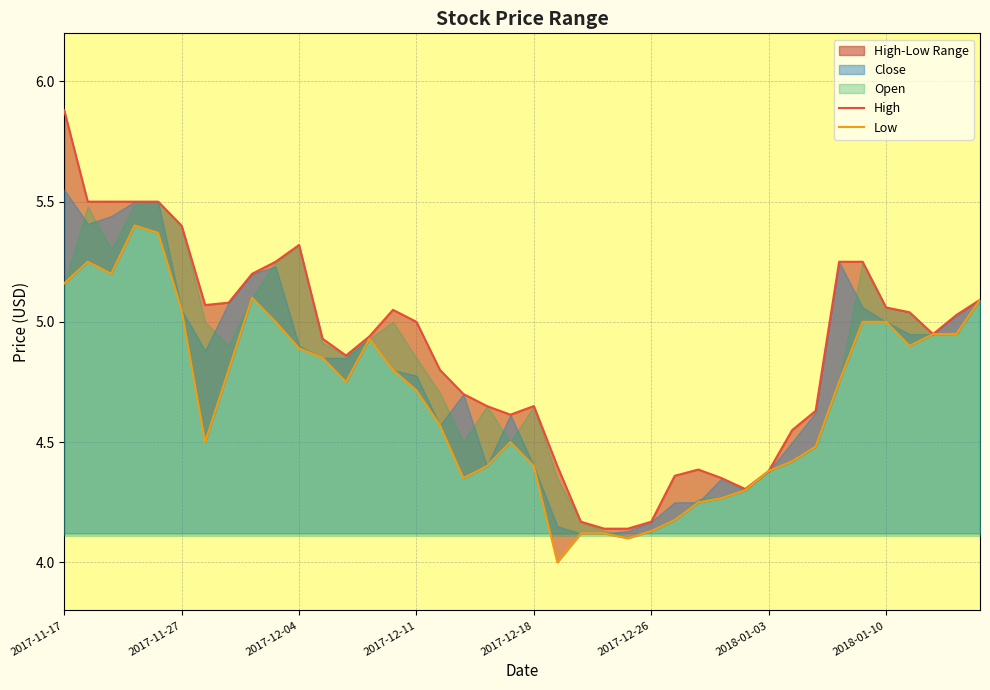

List the labels in order of High value, smallest first.

23, 24, 22, 25, 29, 28, 26, 30, 27, 21, 31, 19, 32, 18, 20, 17, 16, 12, 11, 13, 37, 15, 38, 36, 14, 35, 2018-01-03, 2018-01-10, 39, 8, 9, 33, 34, 10, 2017-12-26, 2017-11-27, 2017-12-04, 2017-12-11, 2017-12-18, 2017-11-17